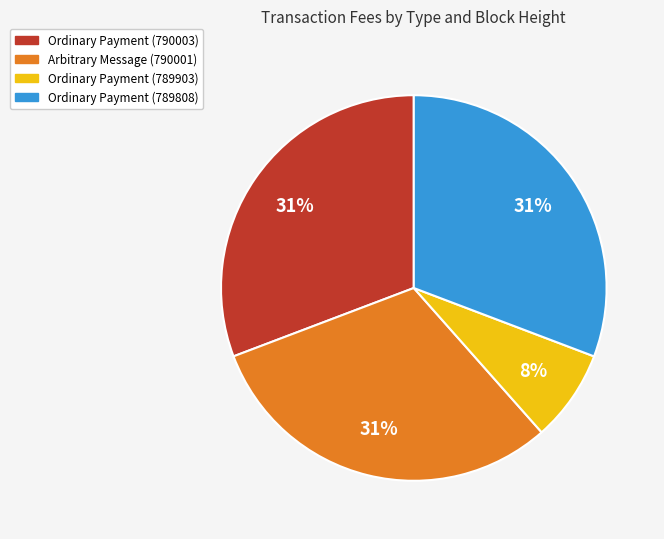

To the nearest percent, what is the difference between the largest and smallest slice percentages?

23%